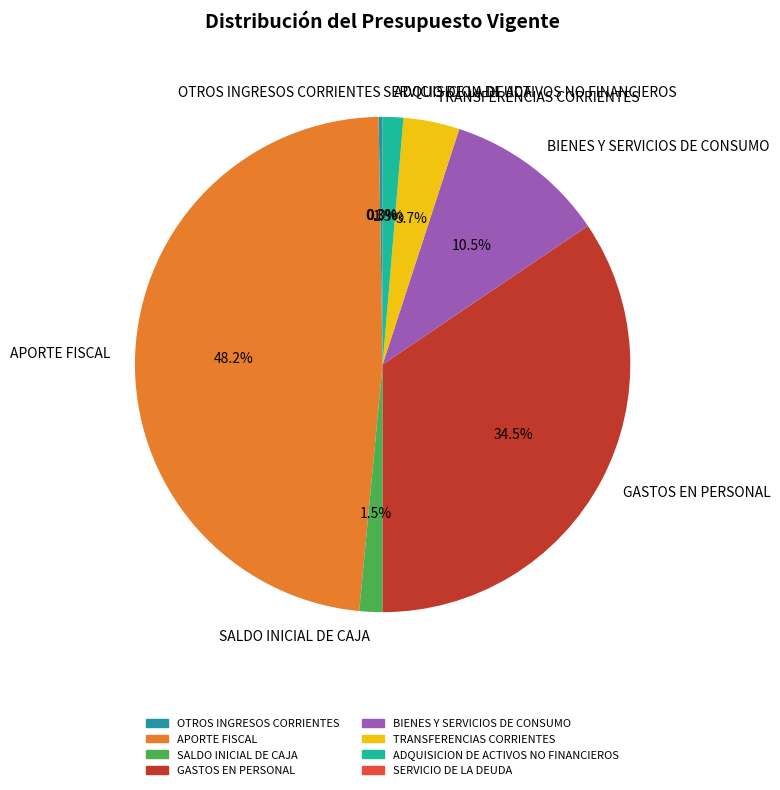

What is the largest slice in the pie chart?

APORTE FISCAL